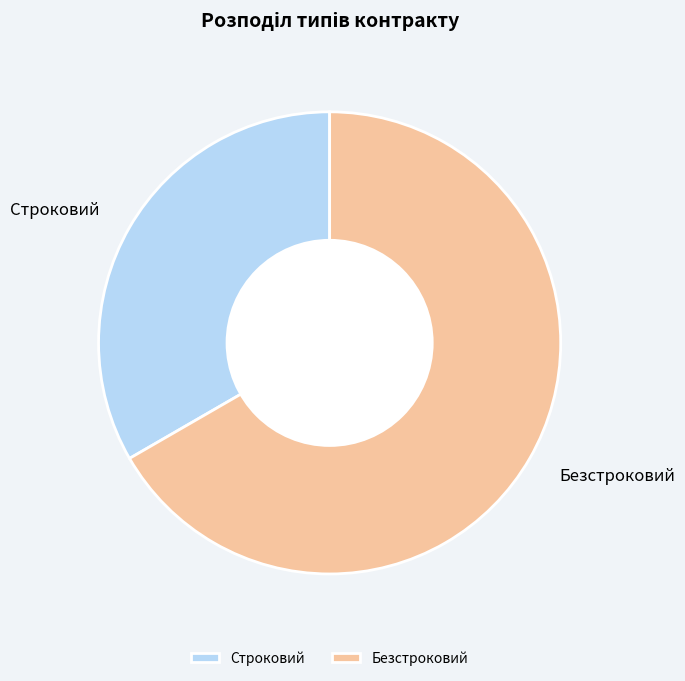

Does Безстроковий account for over 50% of the chart?

Yes